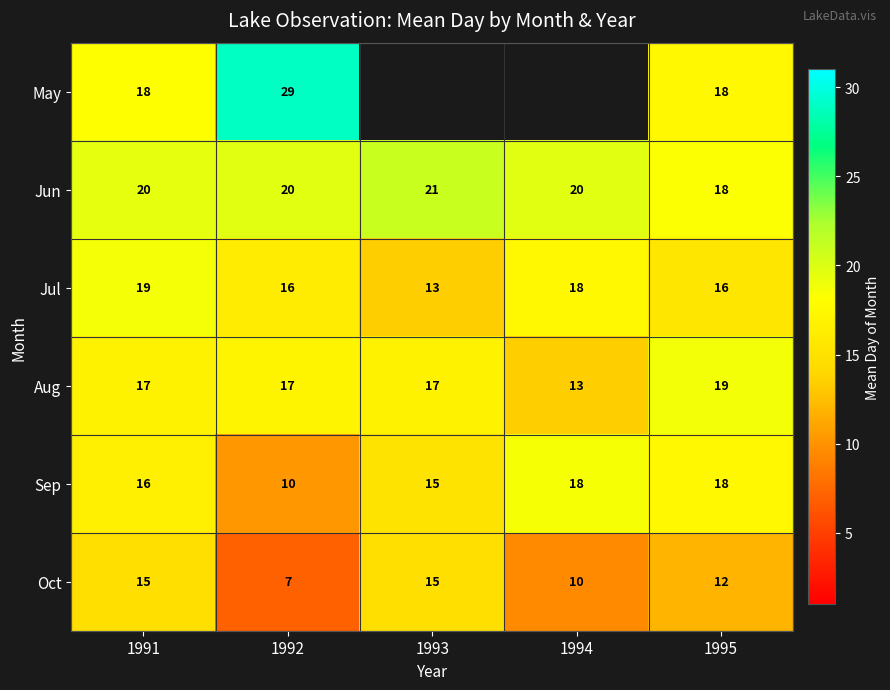

True or false: Sep has a value of 18 at 1995.

True